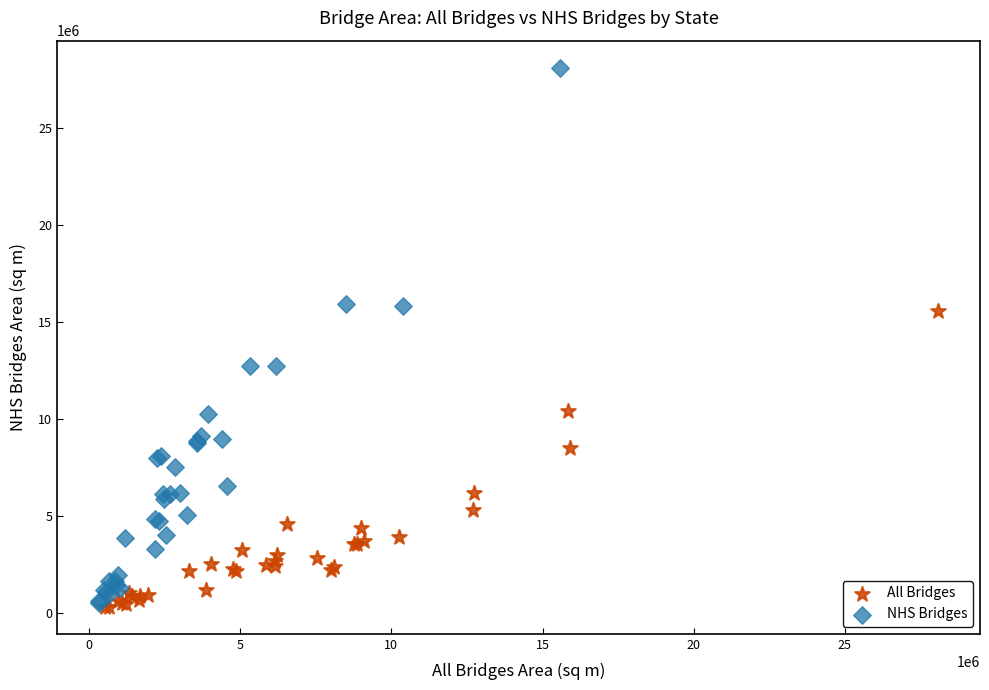

Which series reaches the maximum Y coordinate?

NHS Bridges